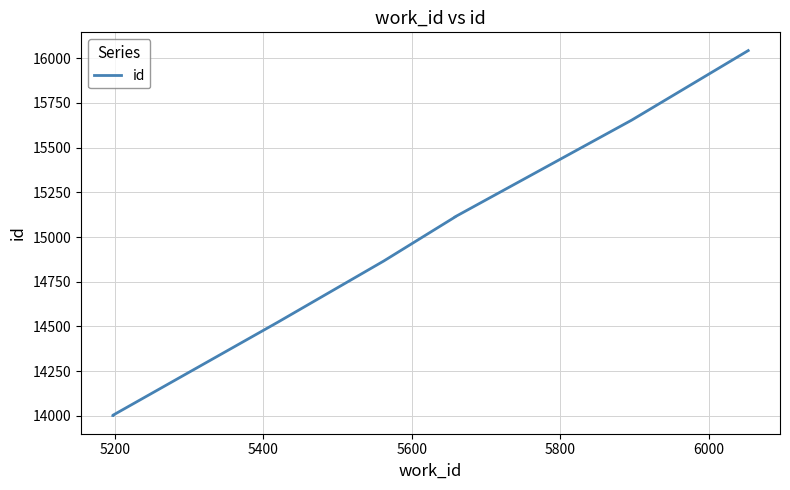

How many values are between 14523 and 15654?

5